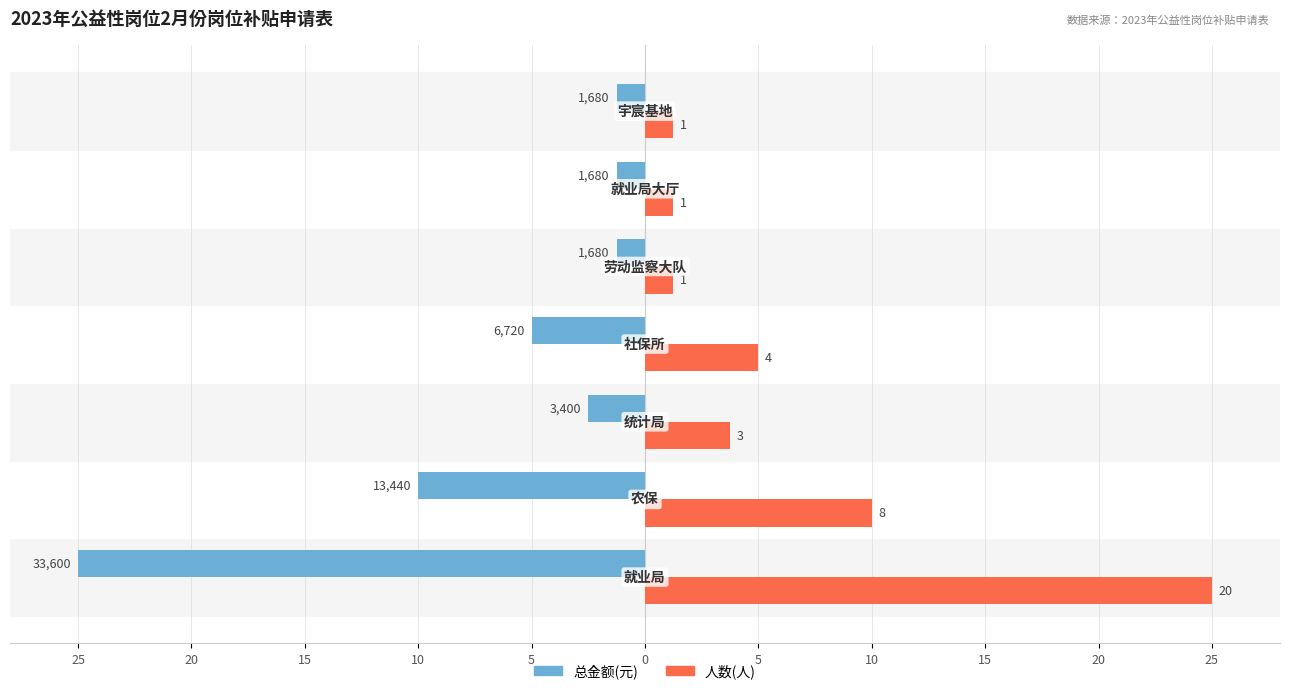

What is the value of the 总金额(元) bar at the 2nd from the left?

-10.0